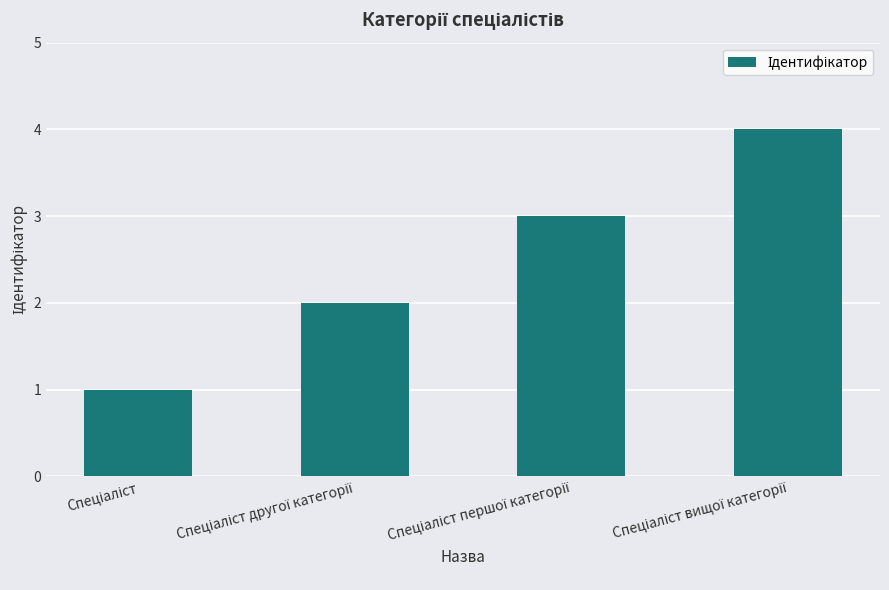

What is the difference between the maximum and minimum values?

3